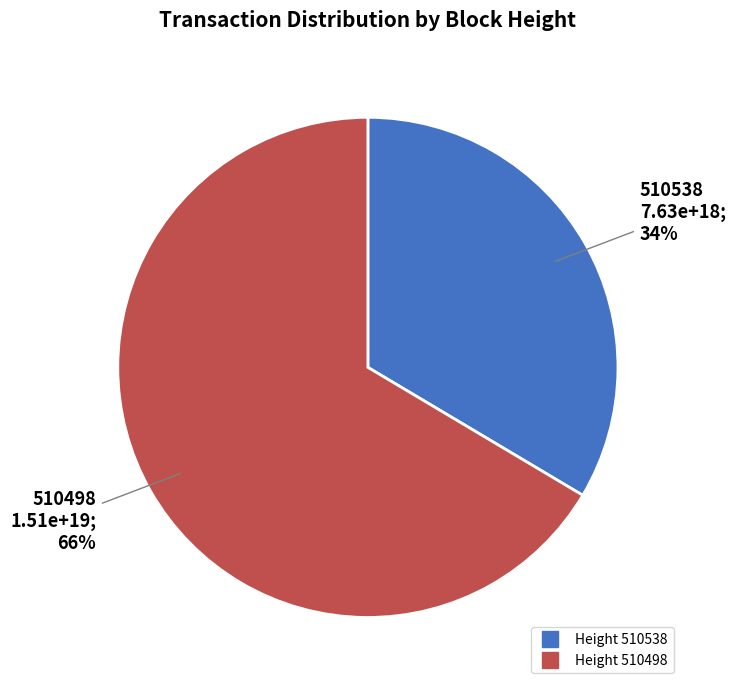

To the nearest percent, what is the average slice percentage?

50%